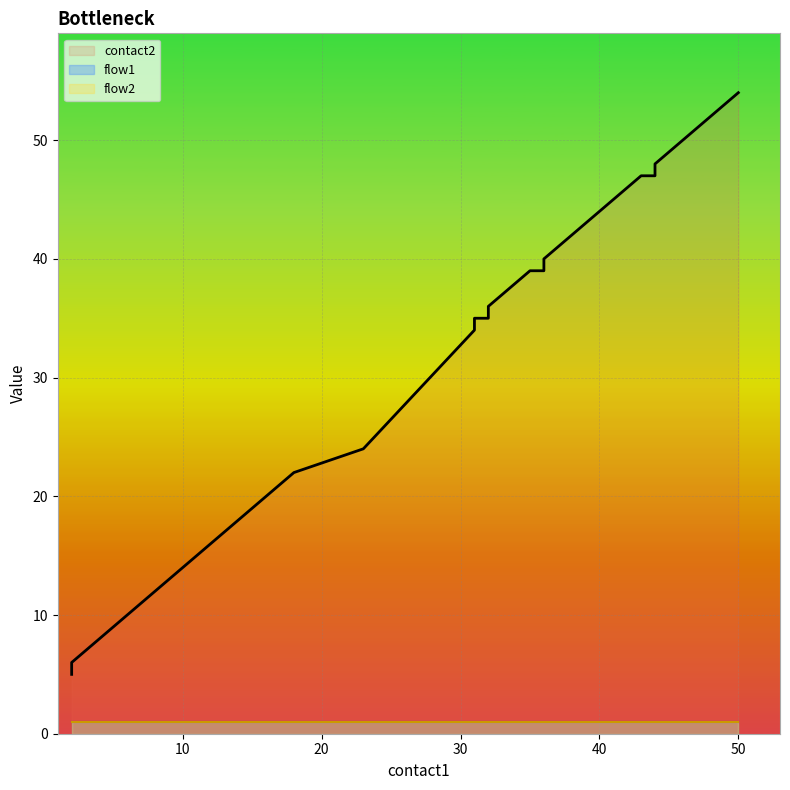

At how many categories does at least one series exceed 8?

37